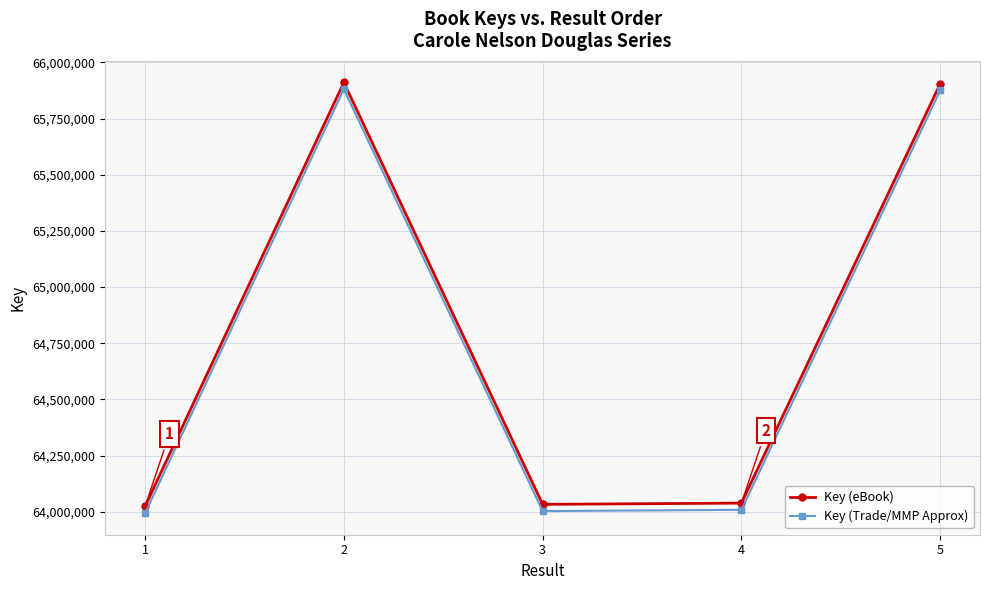

What is the spread (max minus min) of values at 3?

30000